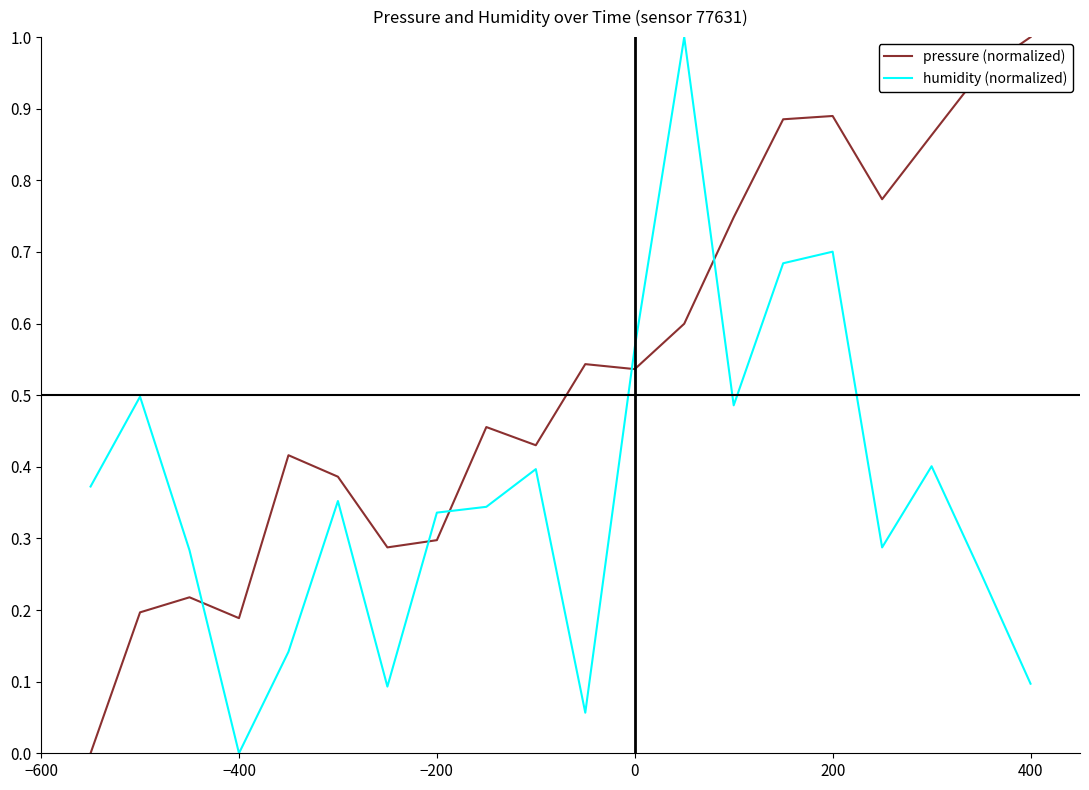

Which series has the largest total across all categories?

pressure (normalized)